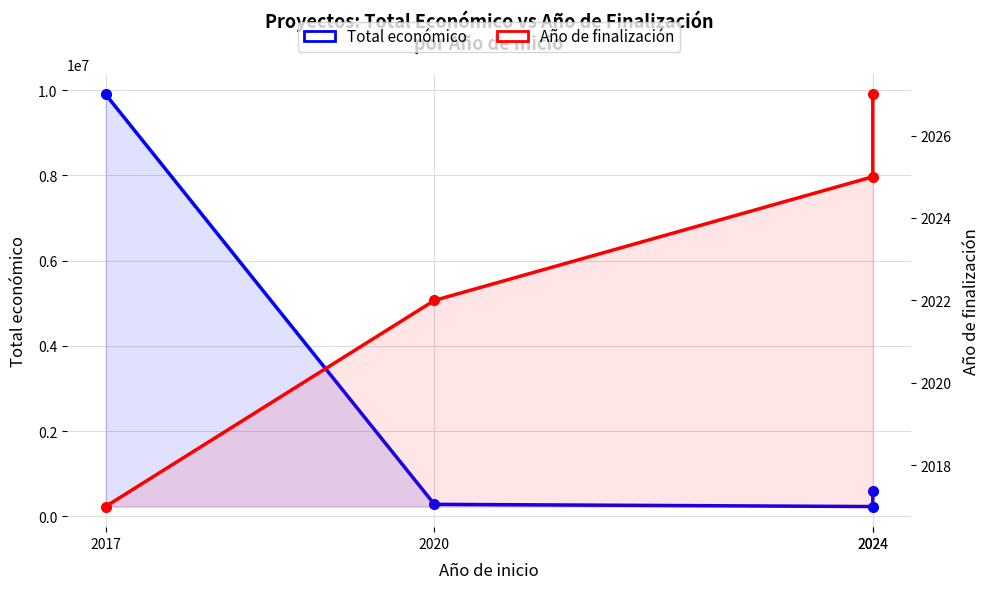

At which category does the chart reach its peak across all series?

2017